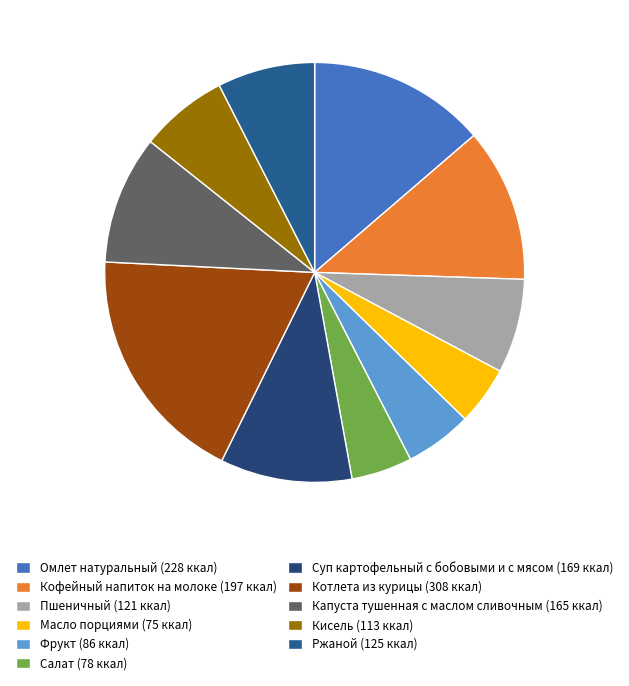

Is there a majority slice in this chart?

No